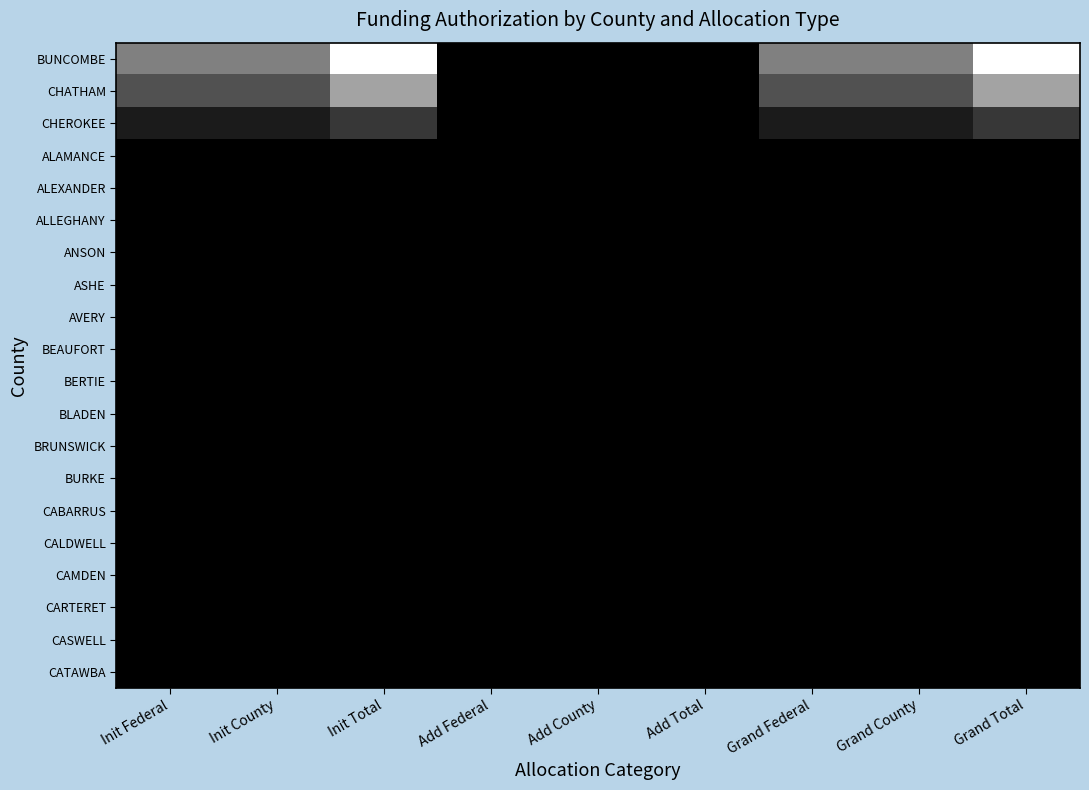

Which has a higher value, Init County or Init Federal?

Init County